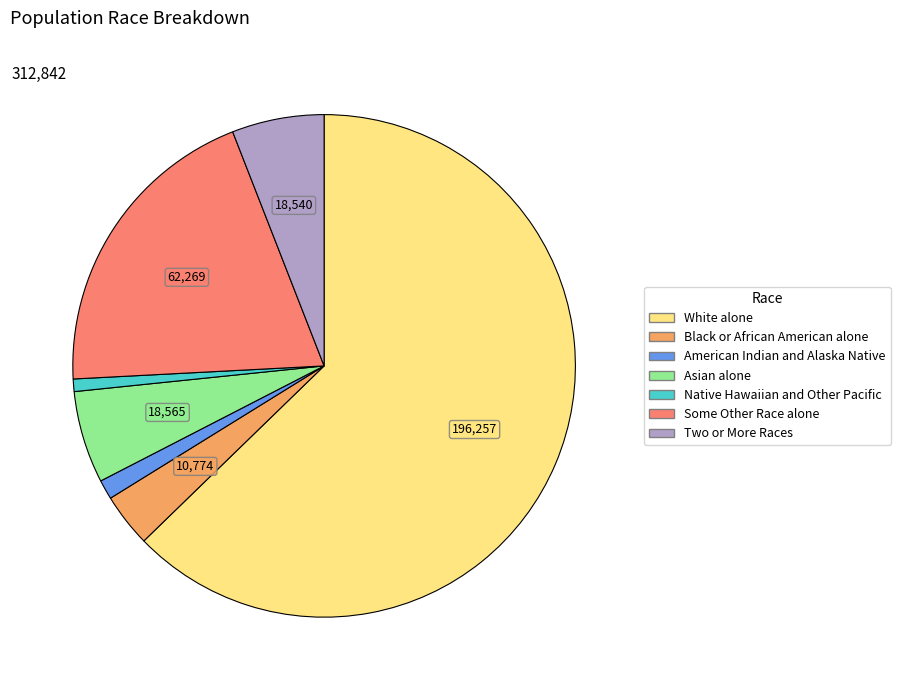

What is the majority slice?

White alone